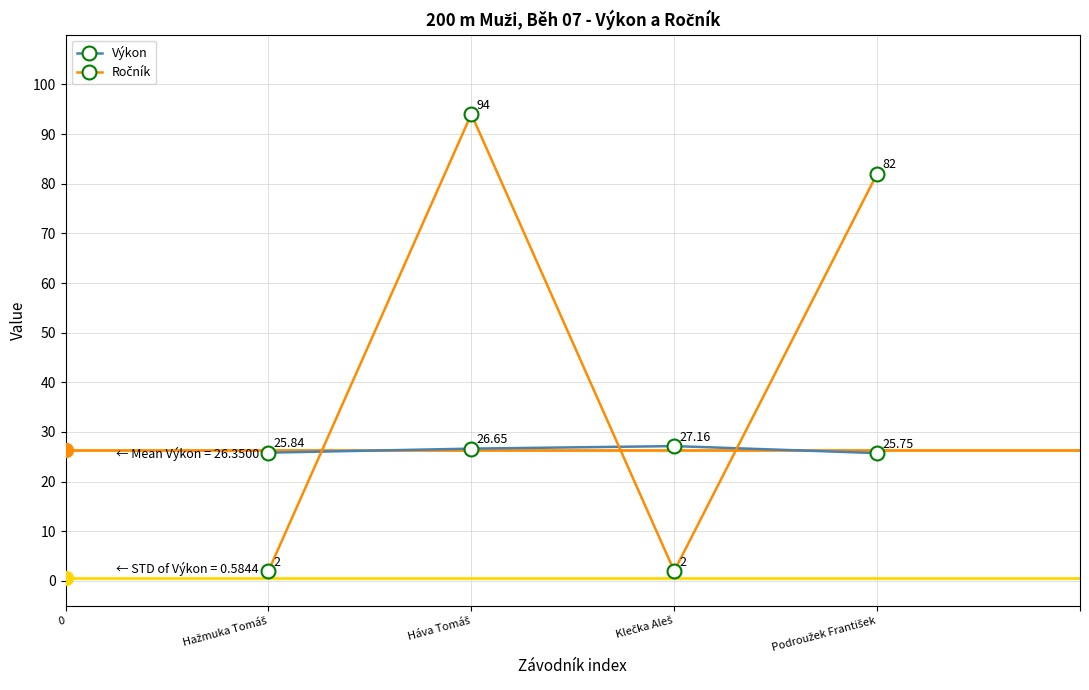

At how many categories does at least one series exceed 14?

4